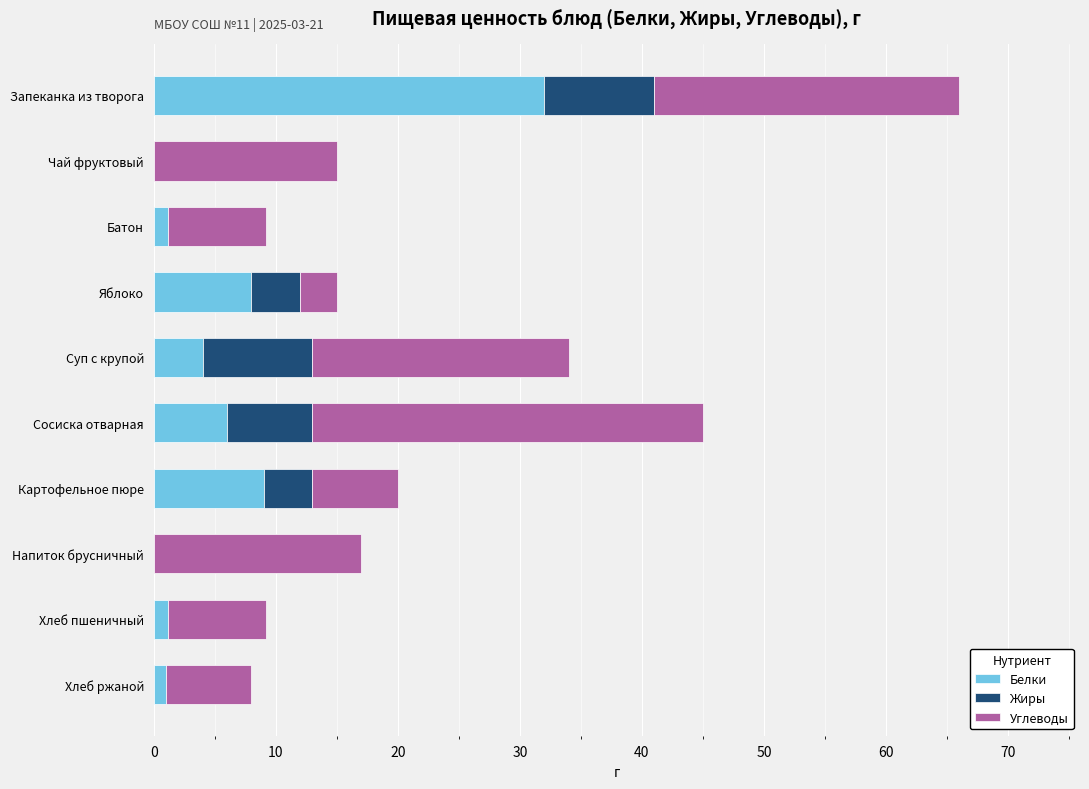

Is it true that Белки equals 8.0 at Яблоко?

True